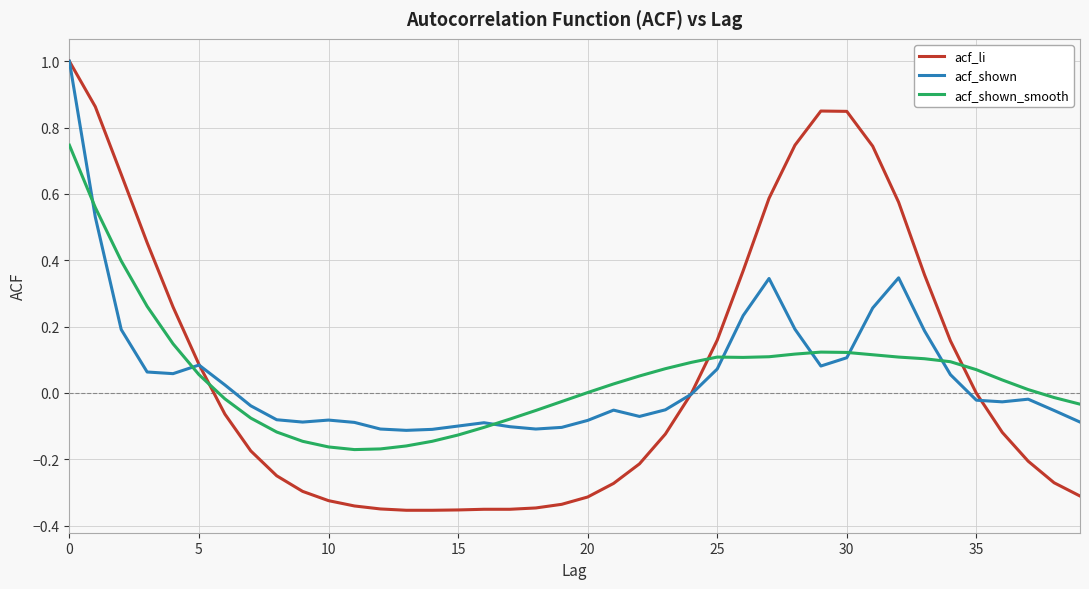

Which series has the largest range (max minus min)?

acf_li